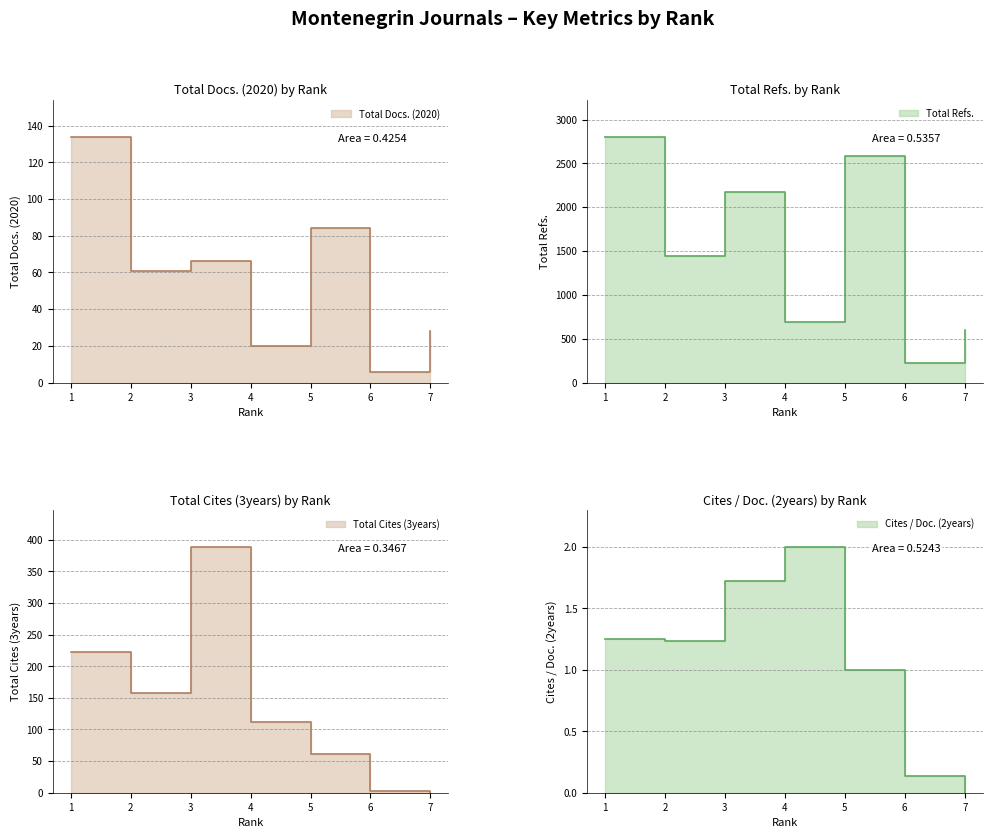

What is the value of the Total Cites (3years) point at the 3rd from the left?

389.0